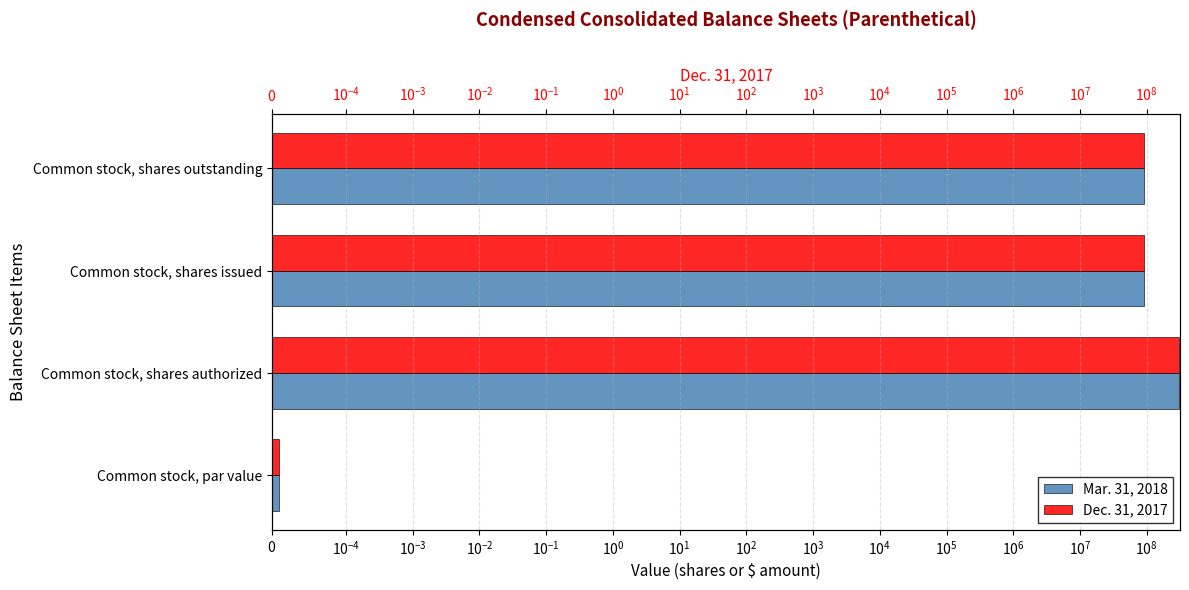

What is the highest value of the Mar. 31, 2018 series?

300000000.0